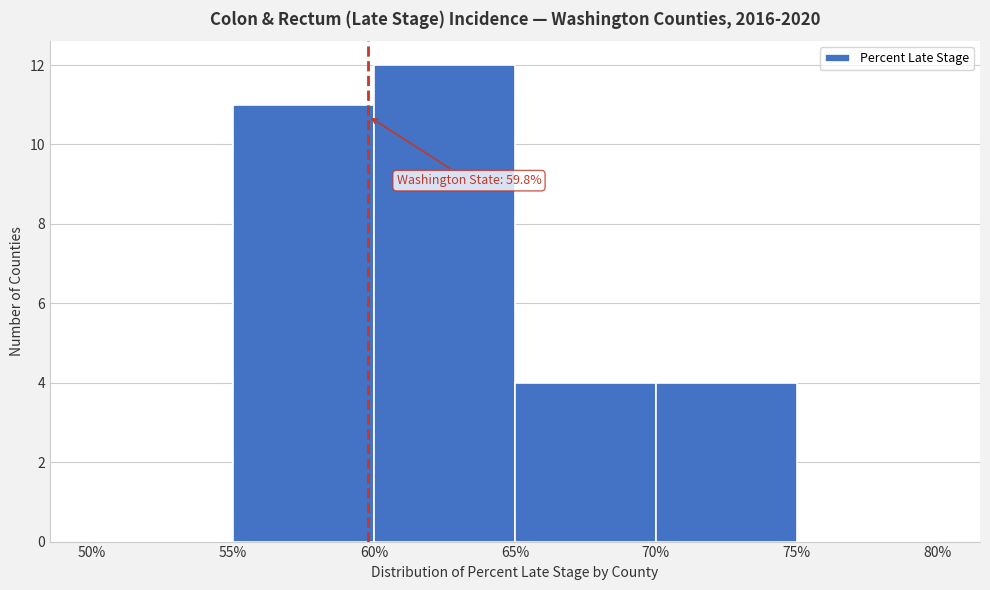

Over which range of the x-axis is the bar tallest?

60% to 65%